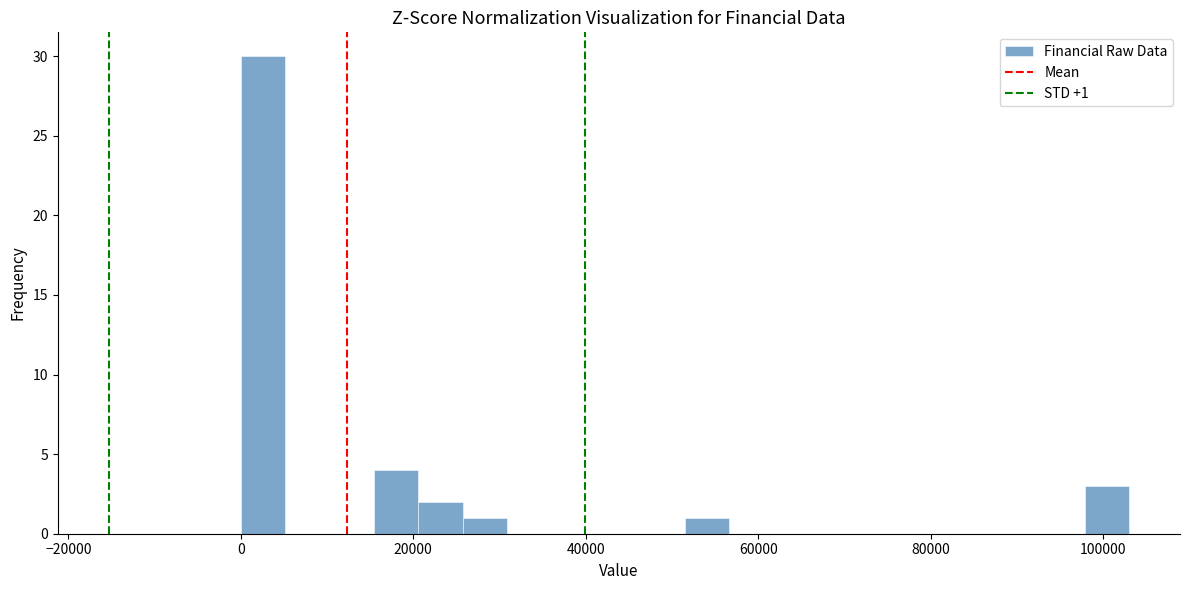

Around what value on the x-axis is the tallest bar? Give the approximate position of its centre, as read against the axis.

2000